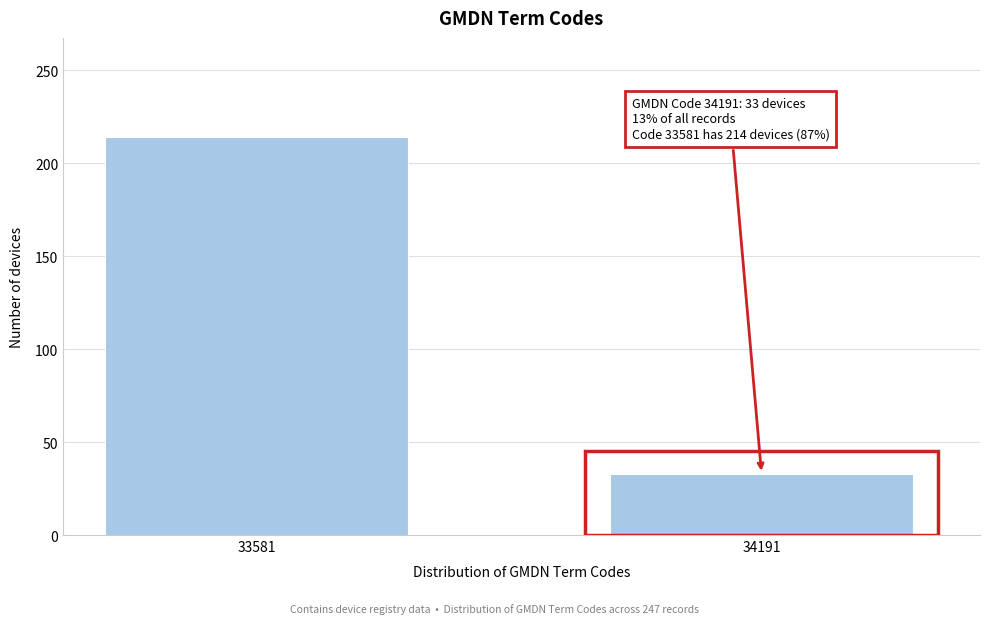

Reading left to right, what are all the values shown in this chart?

33581=214	34191=33